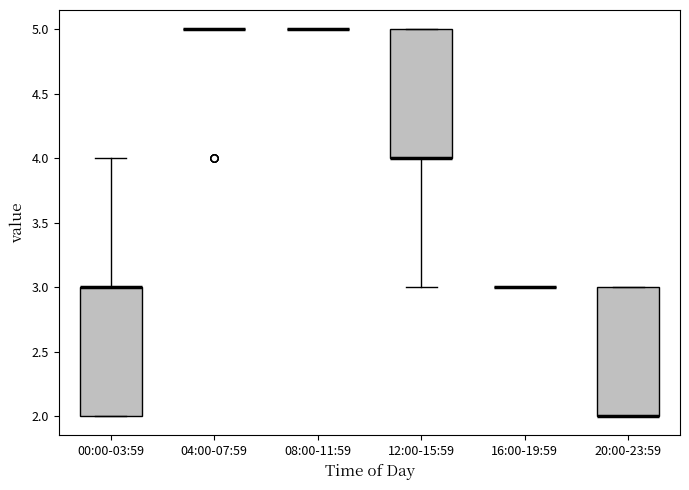

Where is the upper edge of the box for 20:00-23:59 on the y-axis? The values are not printed on the chart, so give them approximately, as read against the axis.

3